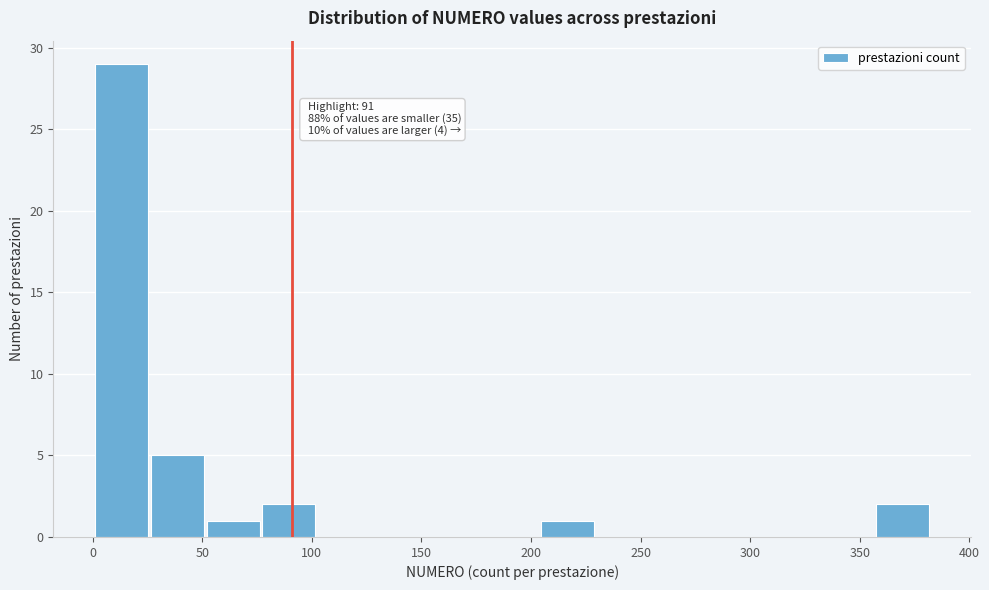

Over which range of the x-axis is the bar tallest?

0 to 25